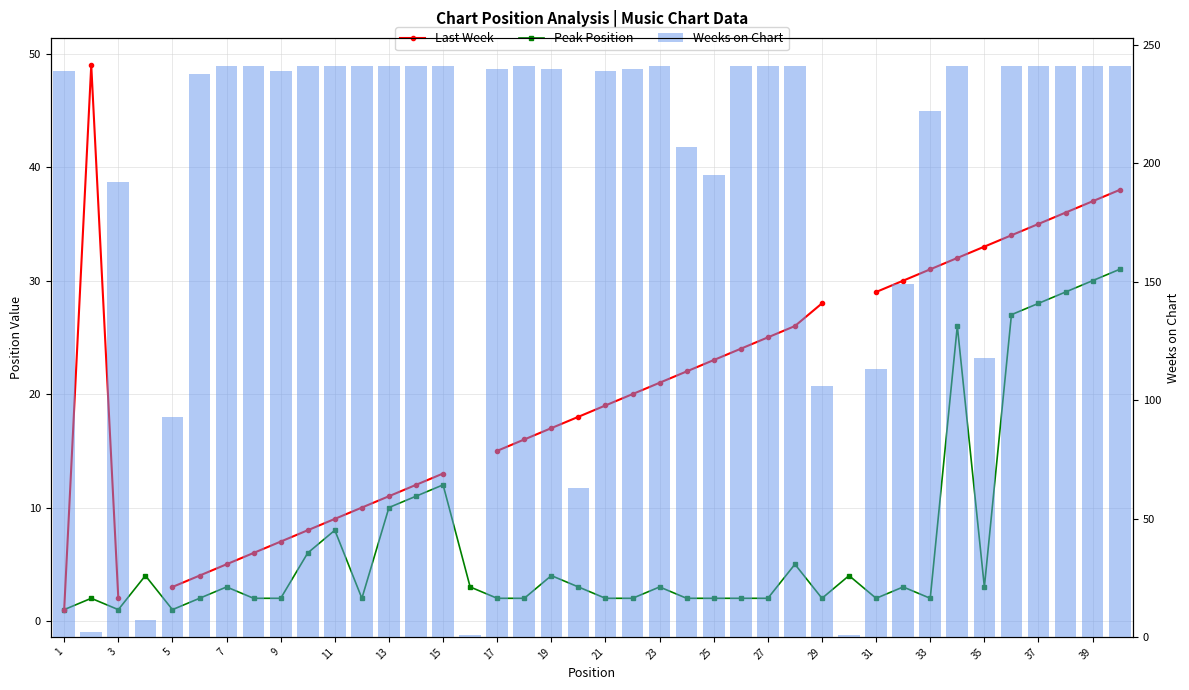

List the series in order of their peak value, highest first.

Weeks on Chart, Last Week, Peak Position